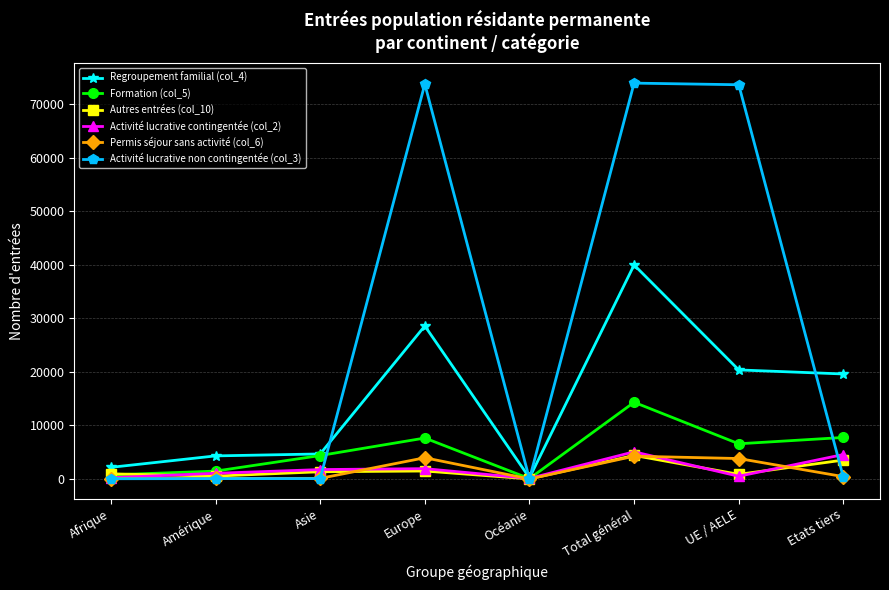

The value of Formation (col_5) at UE / AELE is 10529. True or false?

False